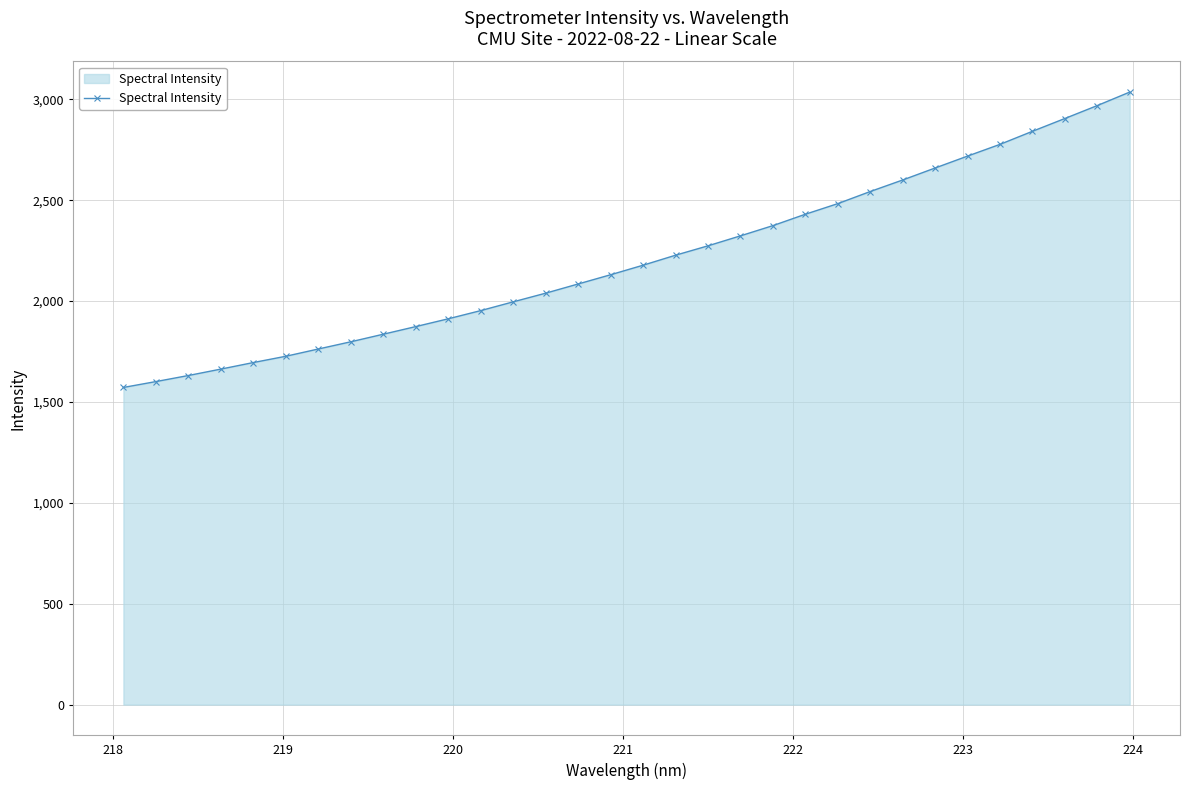

What is the value of the 2nd point from the left?

1600.9